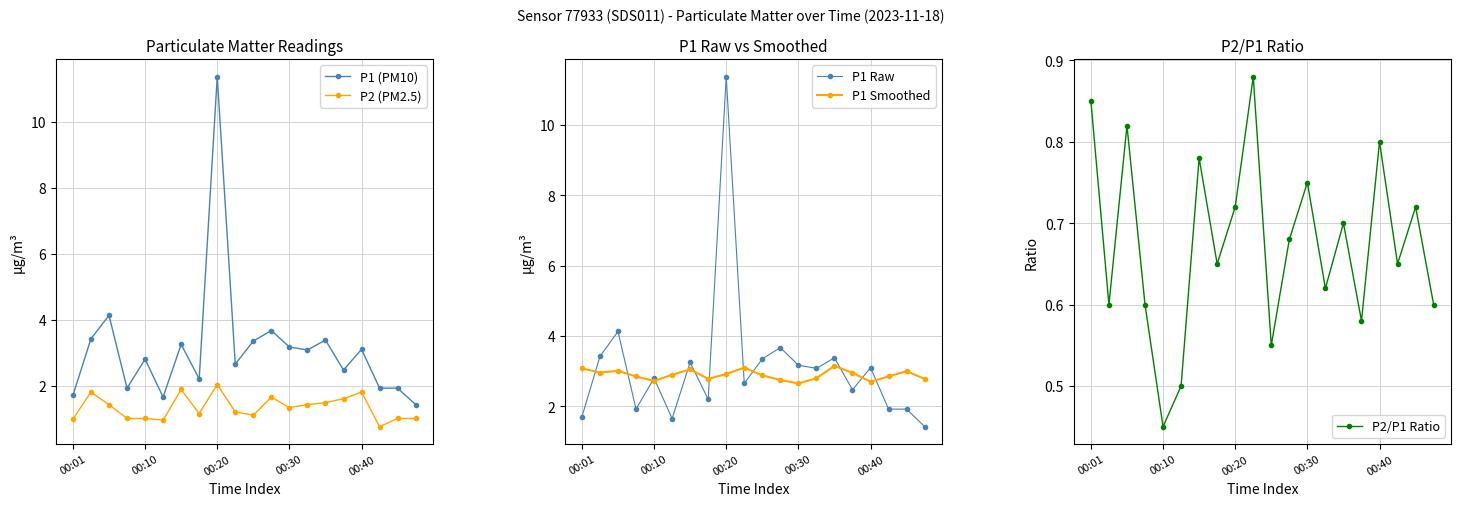

Is it true that P2 (PM2.5) equals 1.3 at 00:30?

True